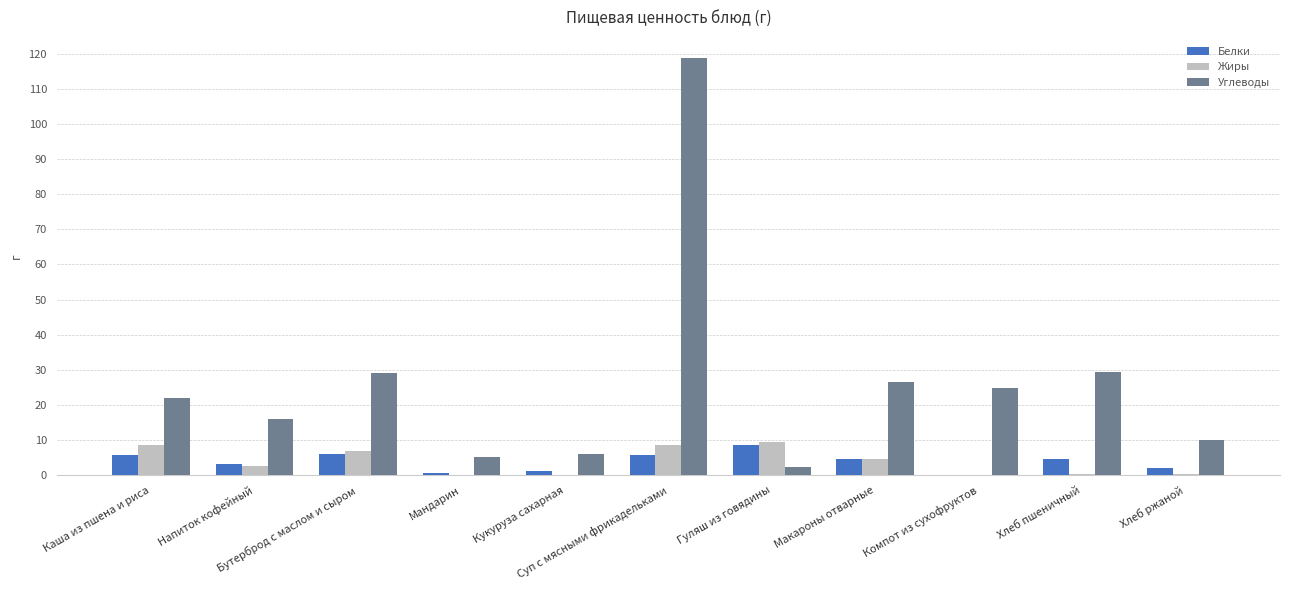

The value of Жиры at Хлеб пшеничный is 0.5. True or false?

True